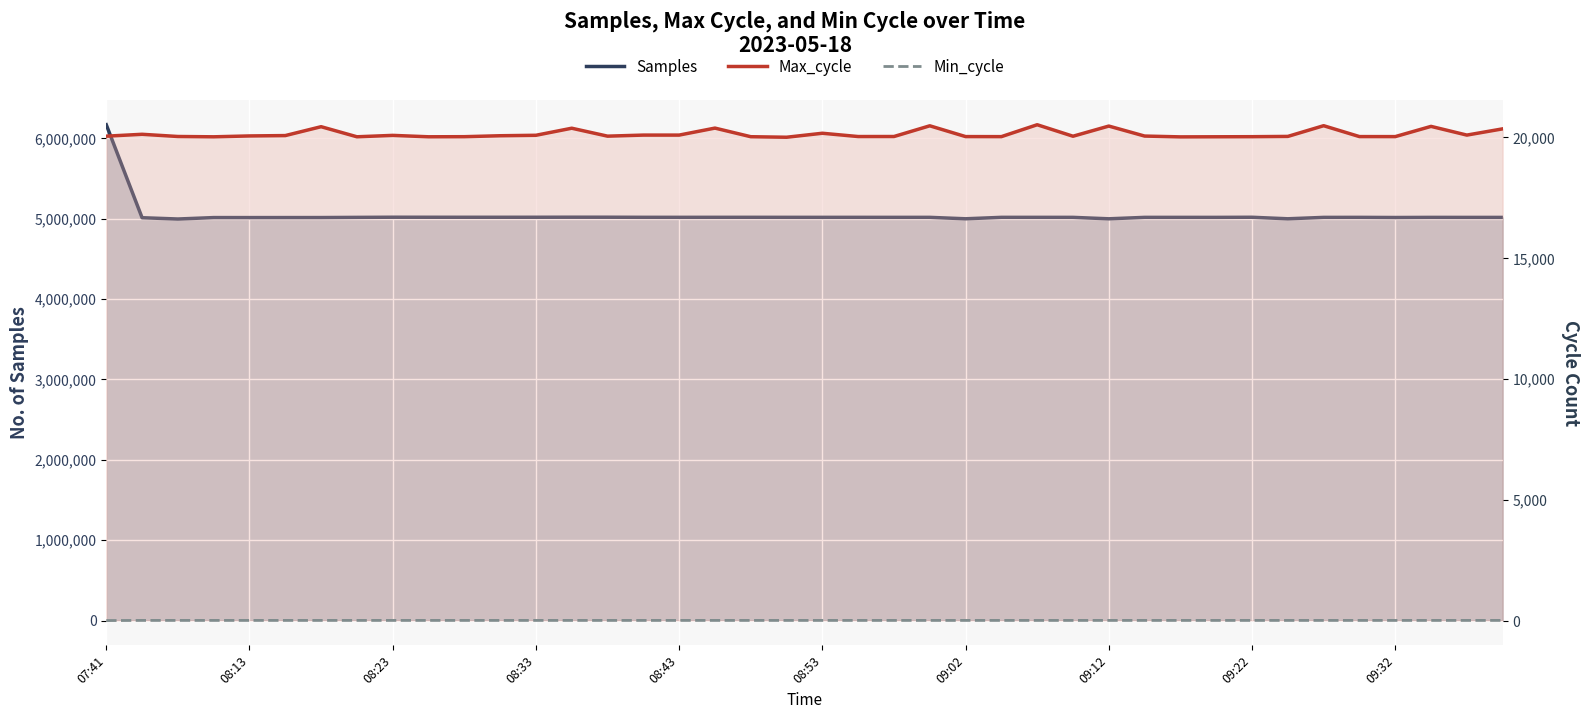

What is the value of the Min_cycle point at the 35th from the left?

28